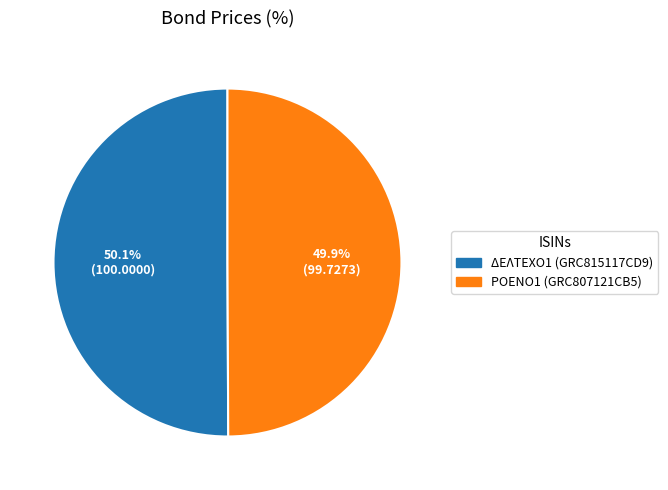

Do ΡΟΕΝΟ1 (GRC807121CB5) and ΔΕΛΤΕΧΟ1 (GRC815117CD9) together represent more than half of the pie?

Yes